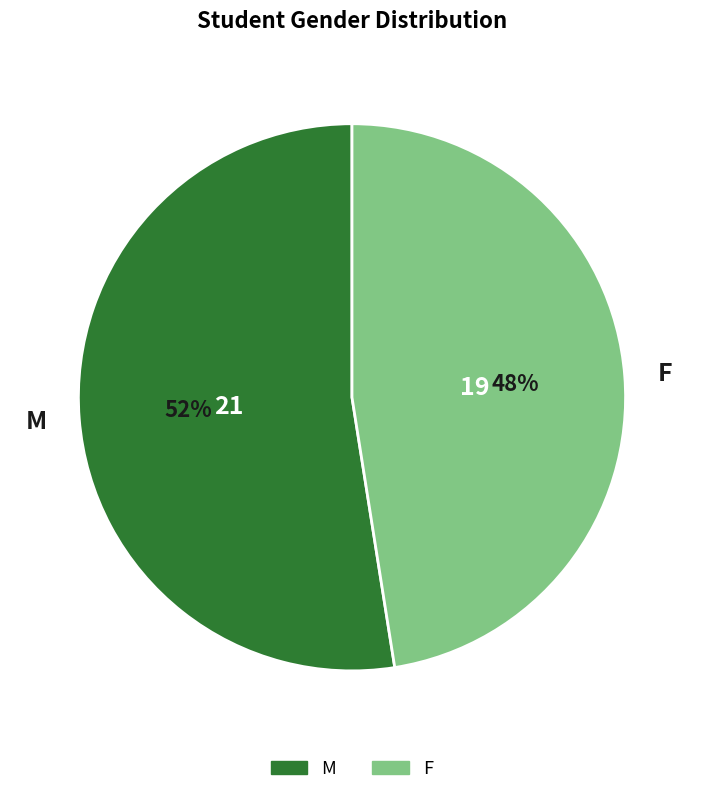

What is the majority slice?

M